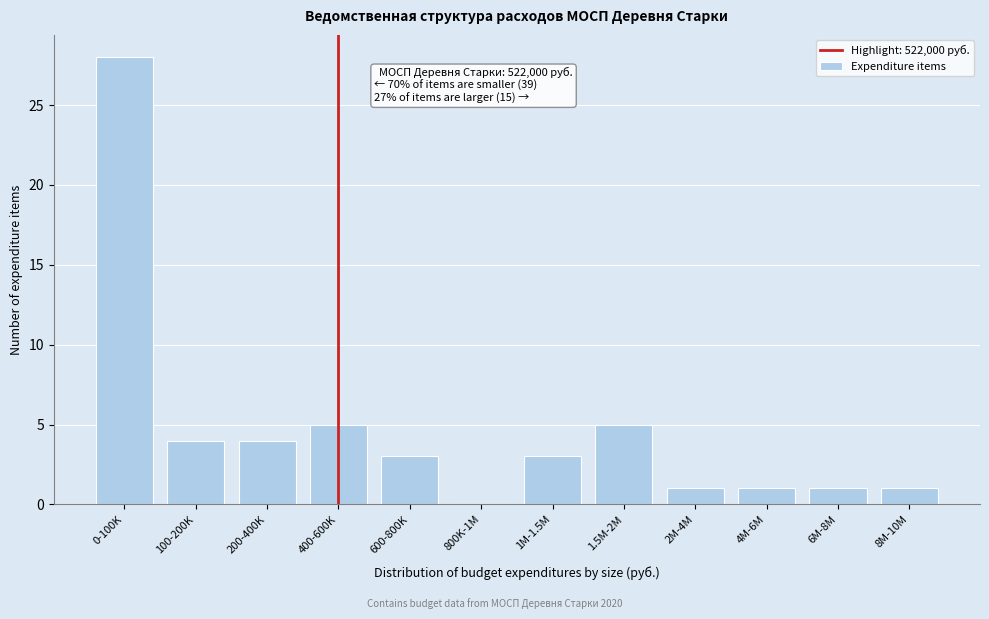

Reading right to left, transcribe all the data shown in this chart.

8M-10M=1	6M-8M=1	4M-6M=1	2M-4M=1	1.5M-2M=5	1M-1.5M=3	800K-1M=0	600-800K=3	400-600K=5	200-400K=4	100-200K=4	0-100K=28